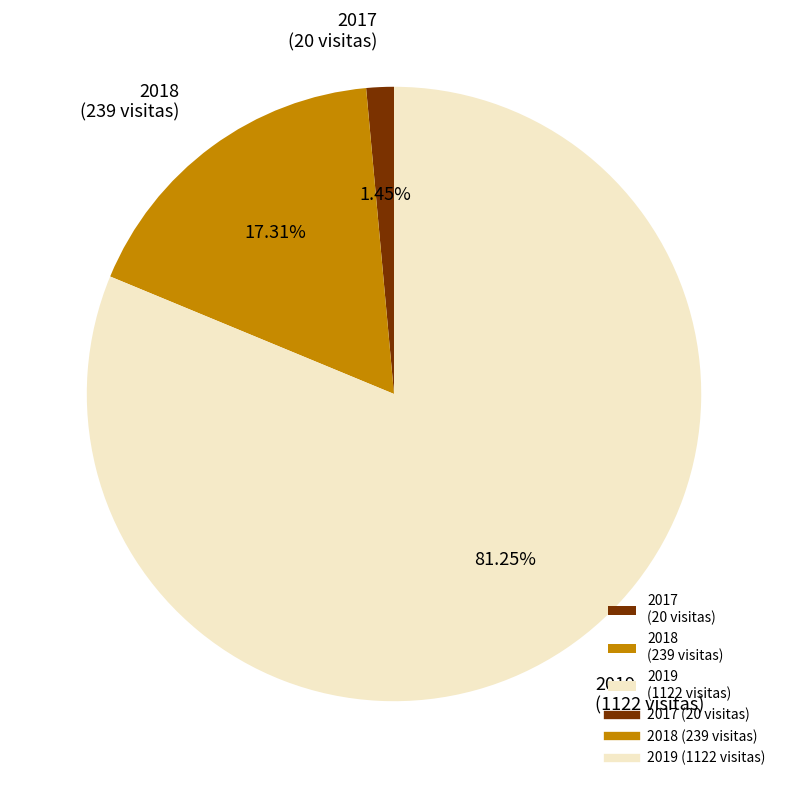

To the nearest percent, what is the average slice percentage?

33%